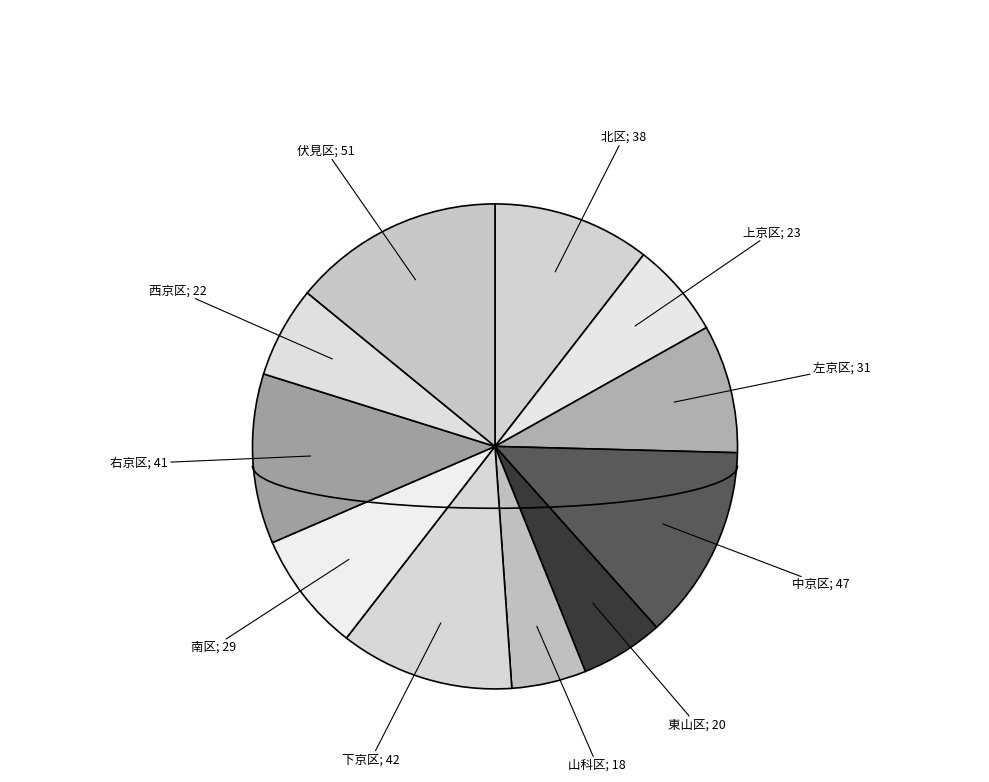

What percentage is the 上京区 slice, to the nearest percent?

6%